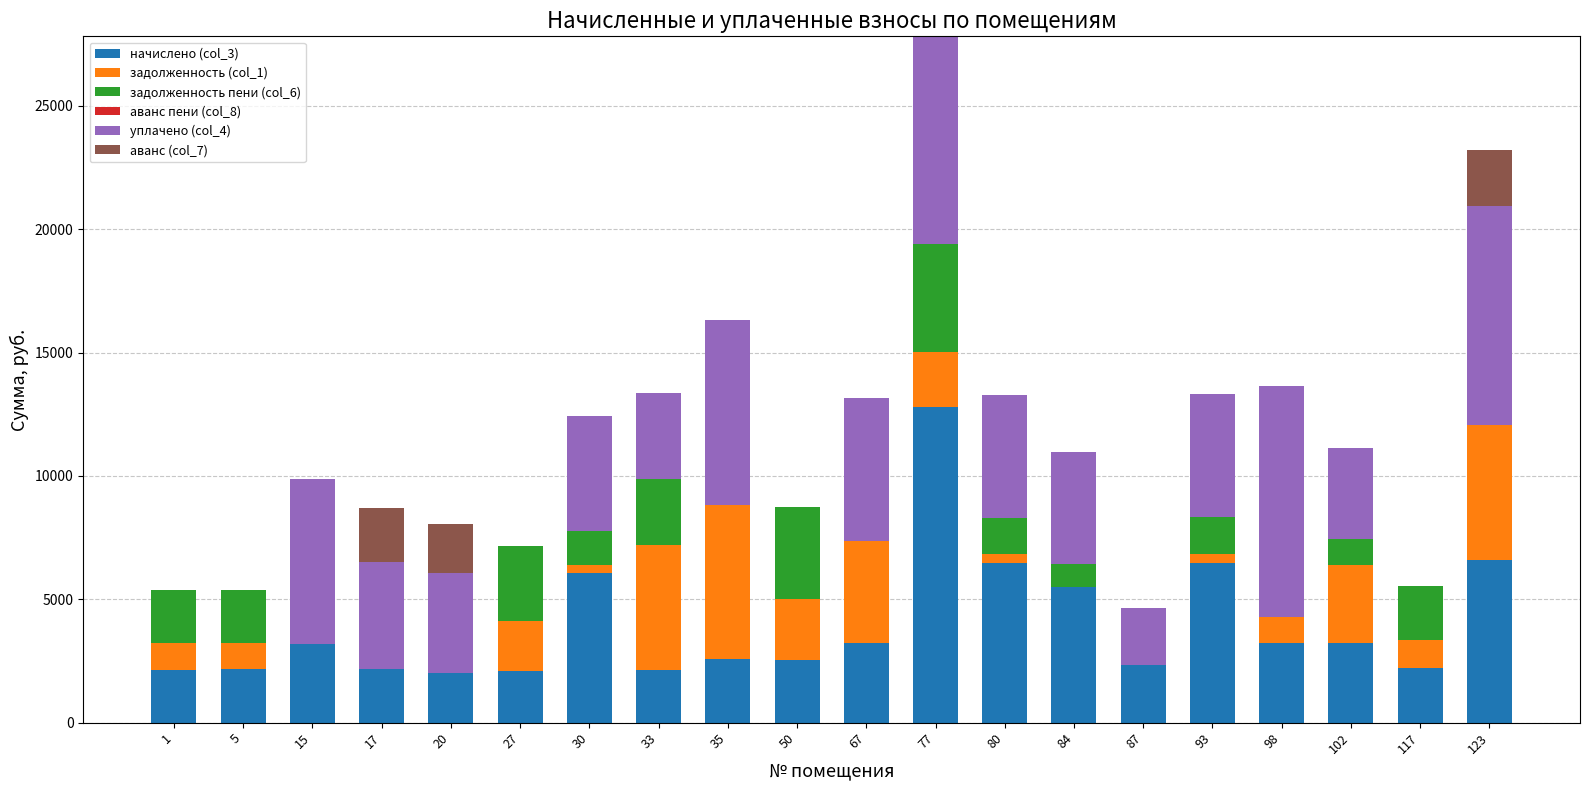

At which category is the sum across all series the highest?

77